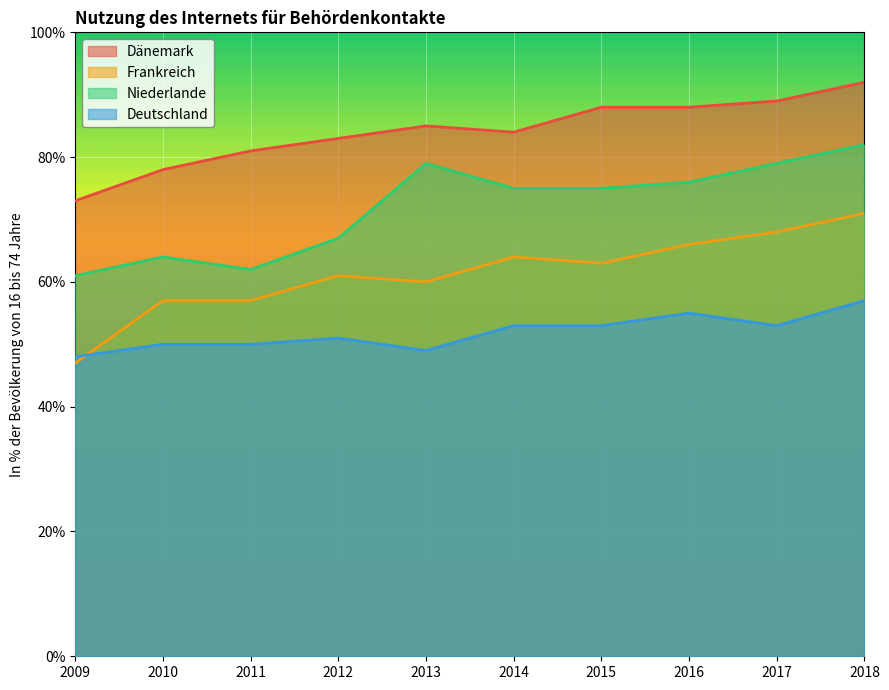

Rank the series at 2018 from highest to lowest value.

Dänemark, Niederlande, Frankreich, Deutschland